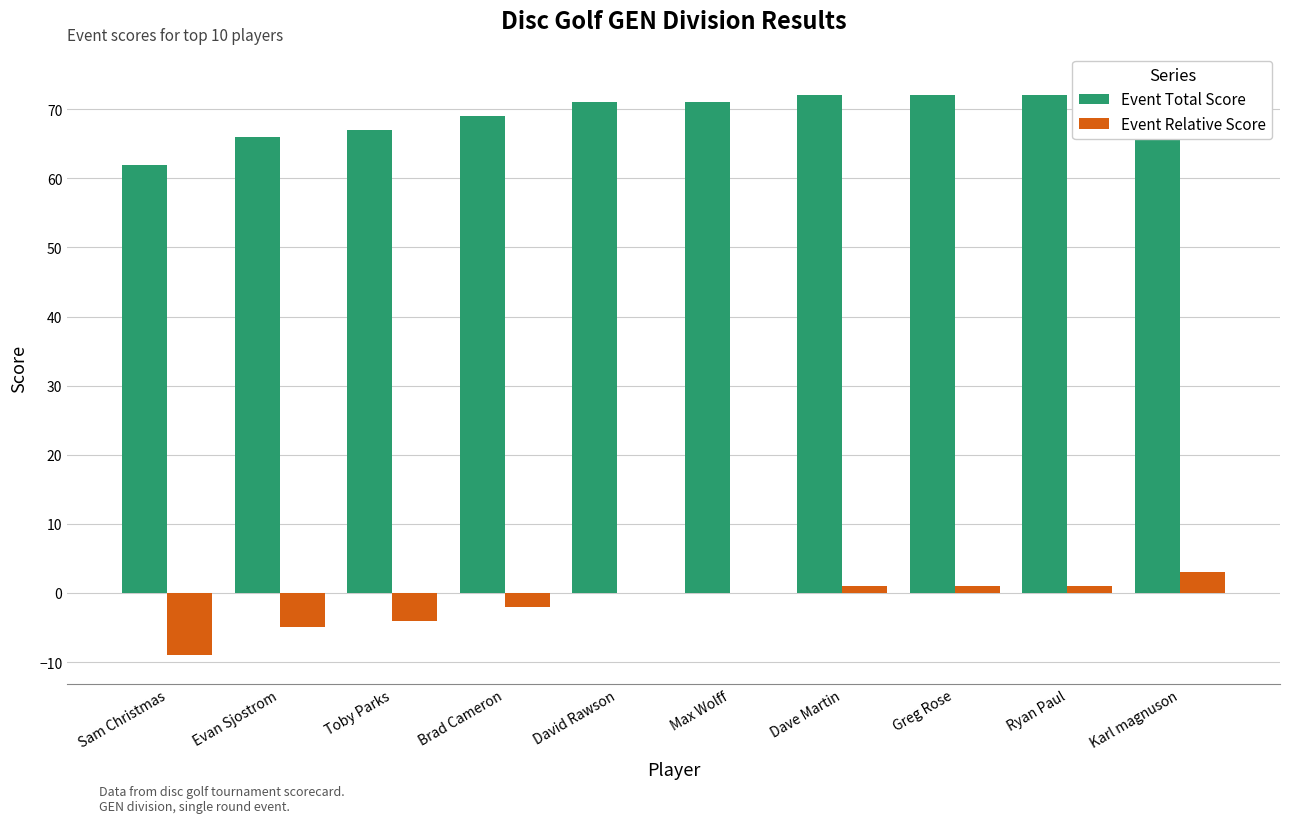

Which series has the largest total across all categories?

Event Total Score